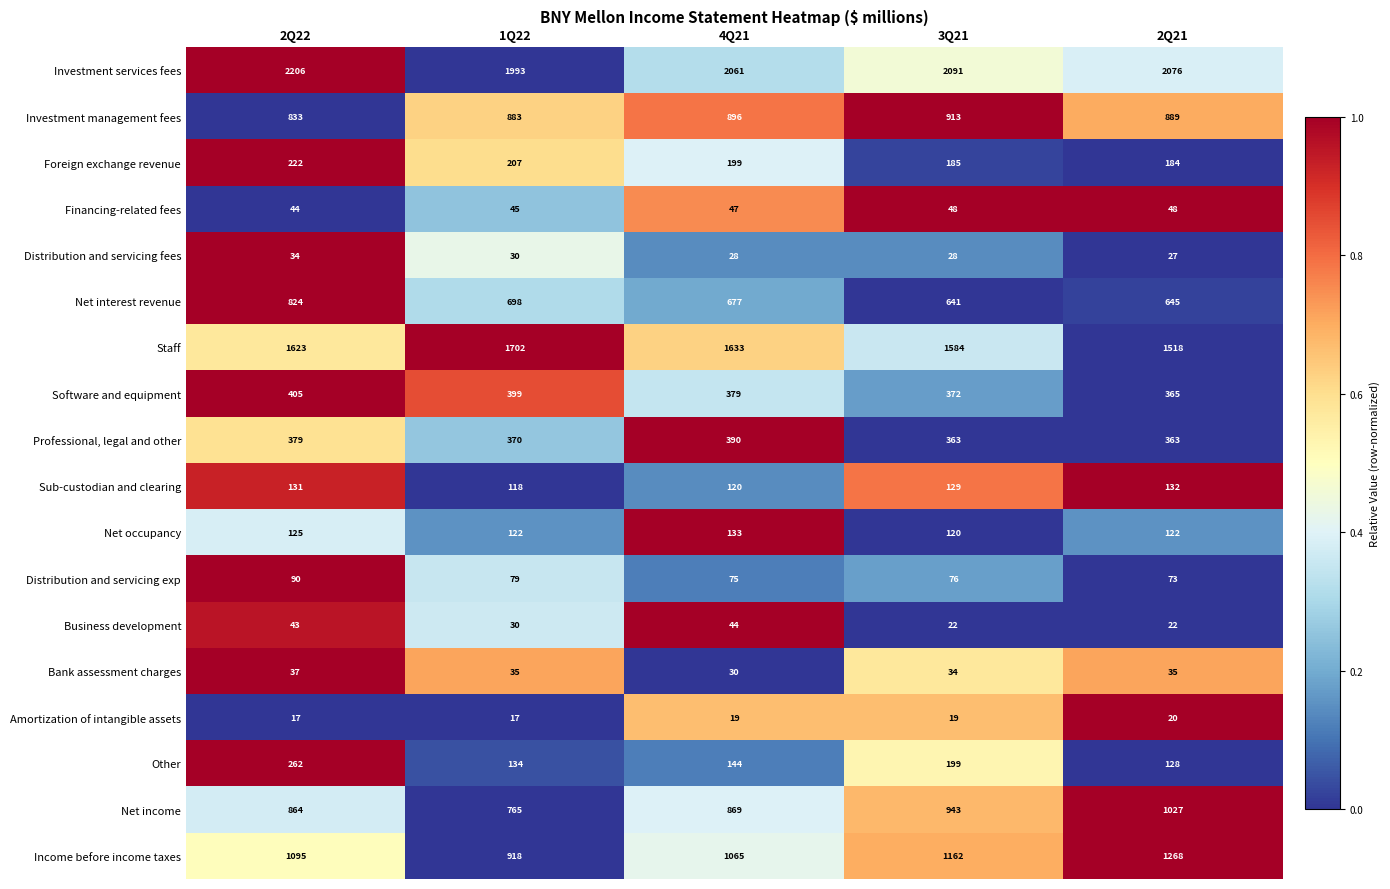

Between 4Q21 and 2Q21, which series saw the biggest shift?

Income before income taxes